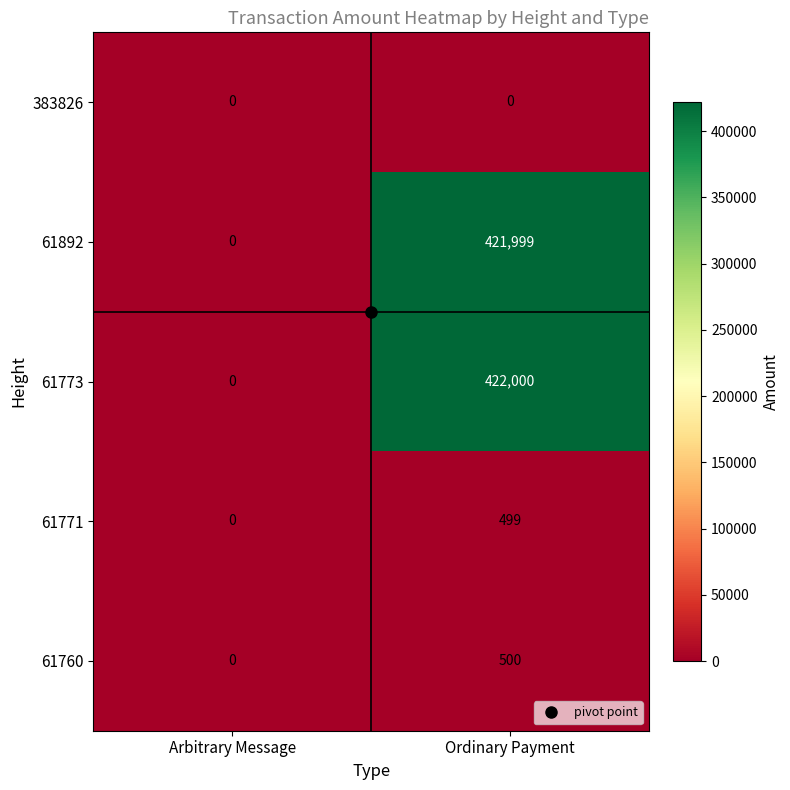

At which category is the sum across all series the highest?

Ordinary Payment